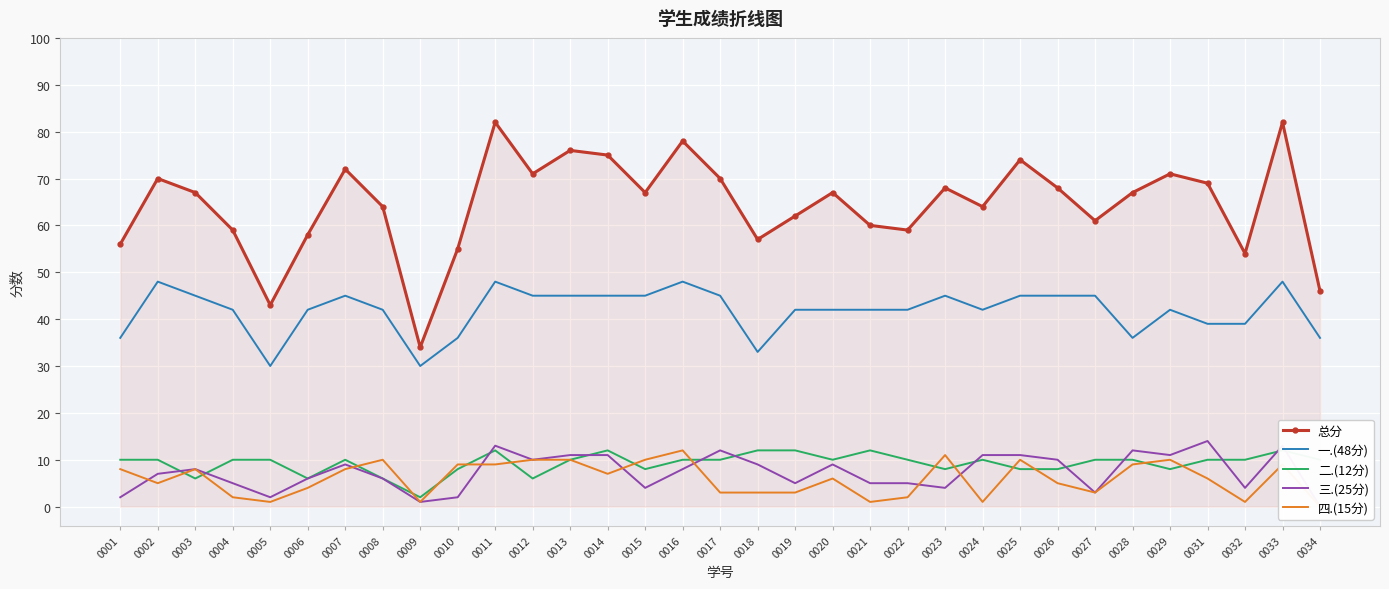

True or false: 总分 and 三.(25分) intersect in this chart.

False